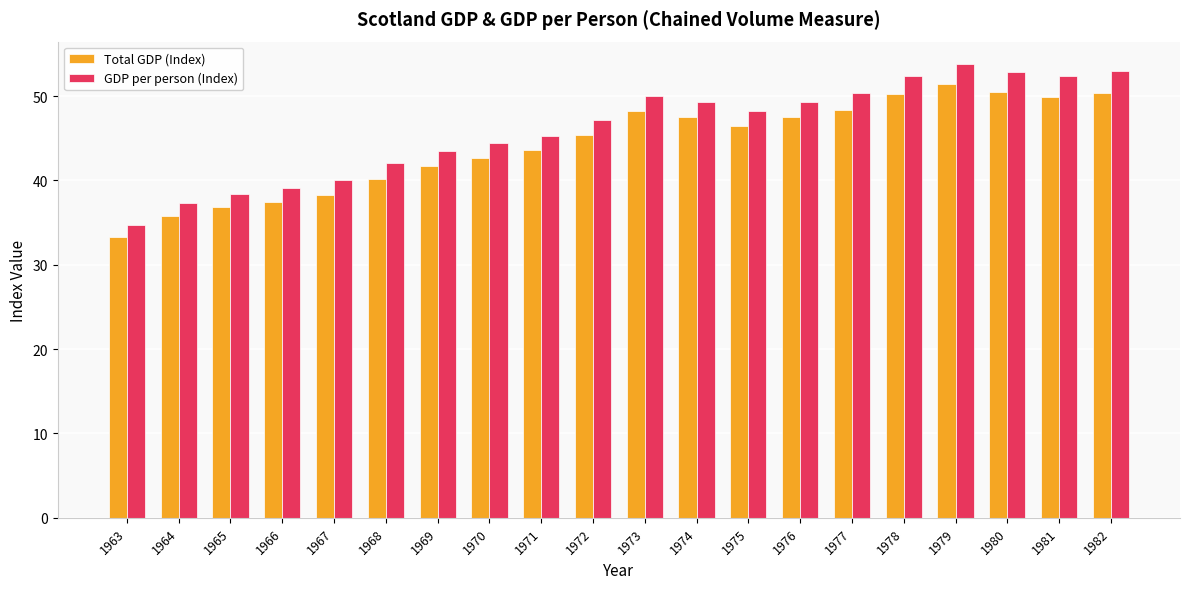

True or false: GDP per person (Index) has a value of 11.6 at 1976.

False